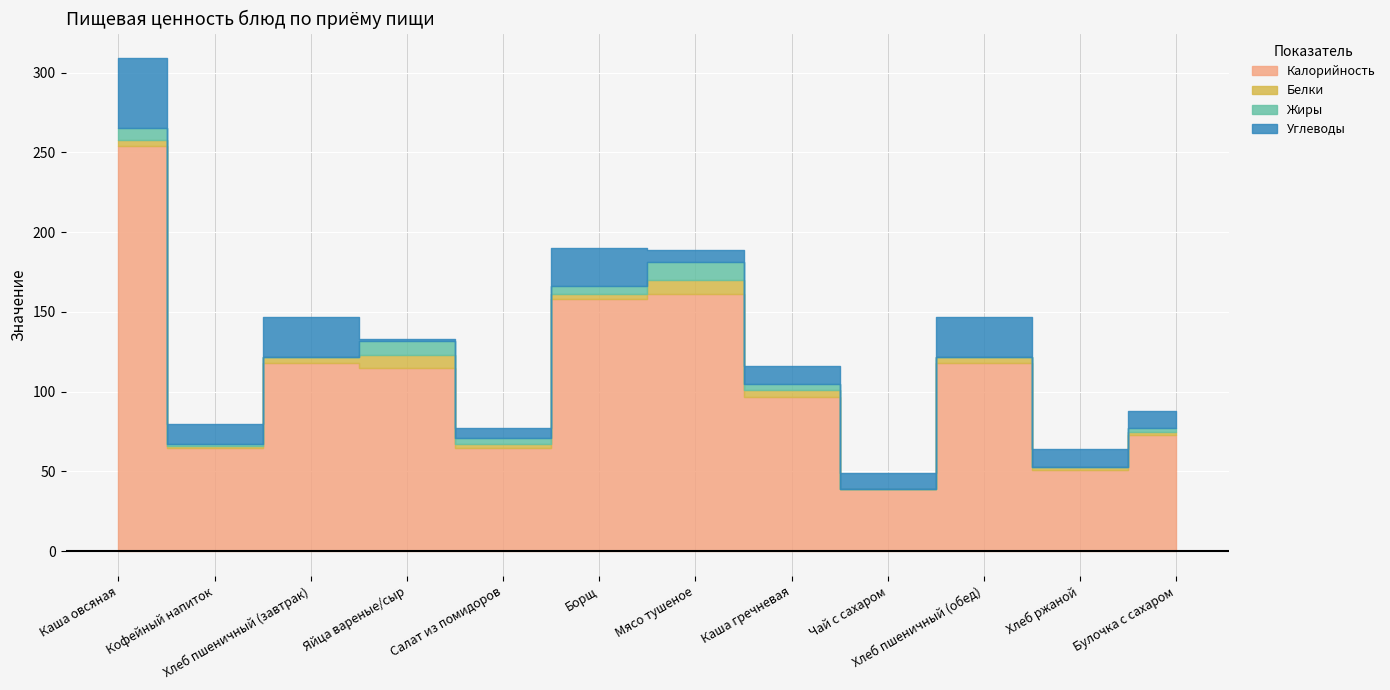

What is the difference between the maximum and second lowest values in the Калорийность series?

203